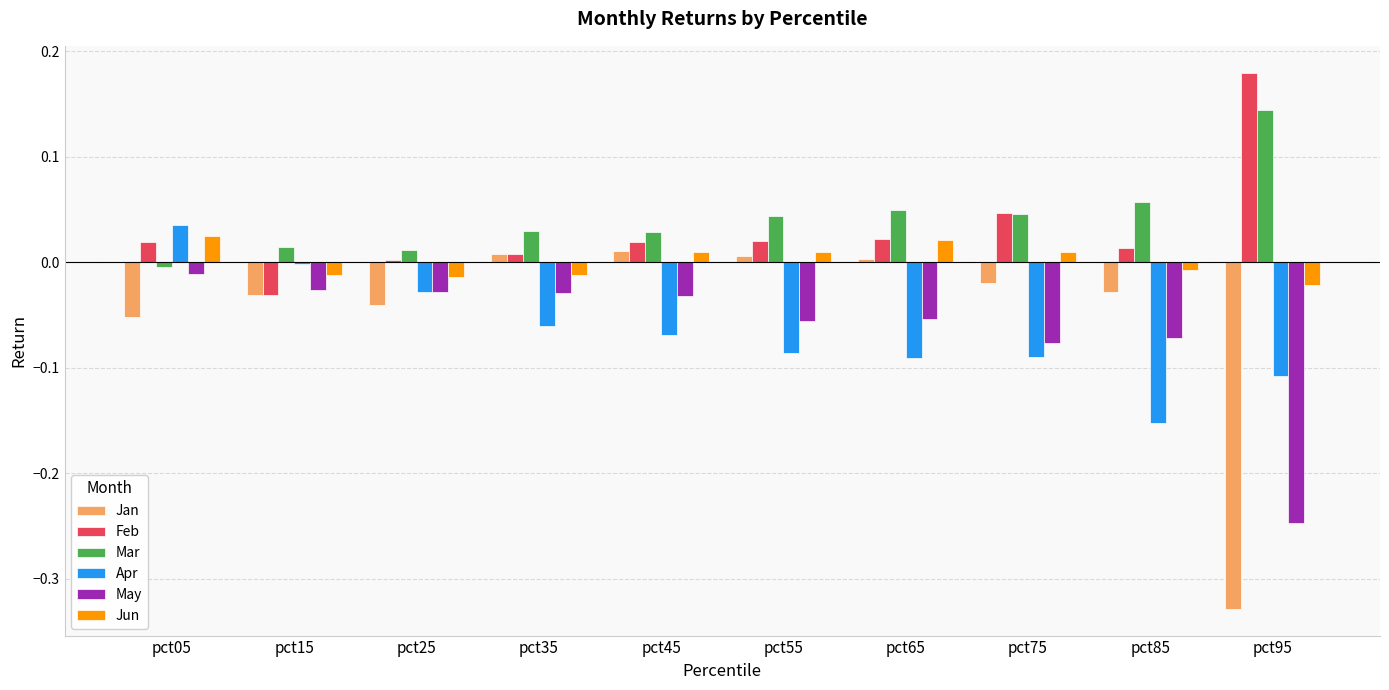

Which category has the highest value across all series?

pct95